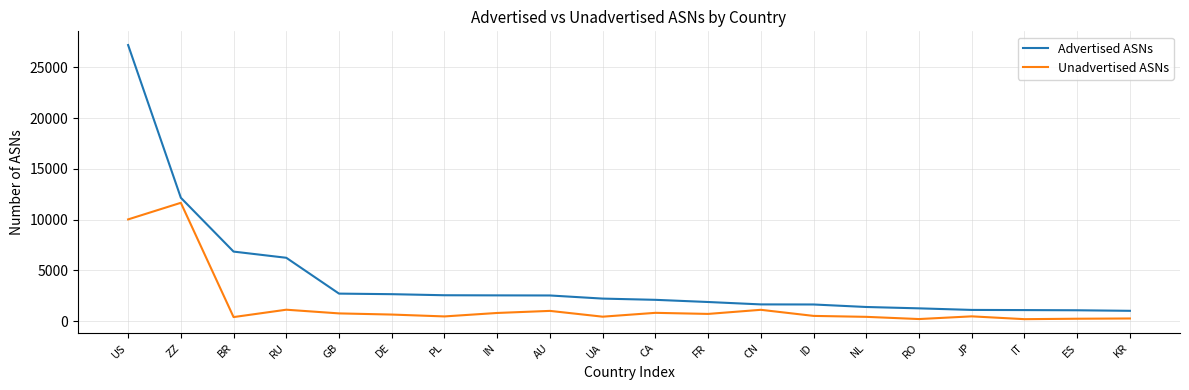

Where is Advertised ASNs nearest to the value 14105?

ZZ